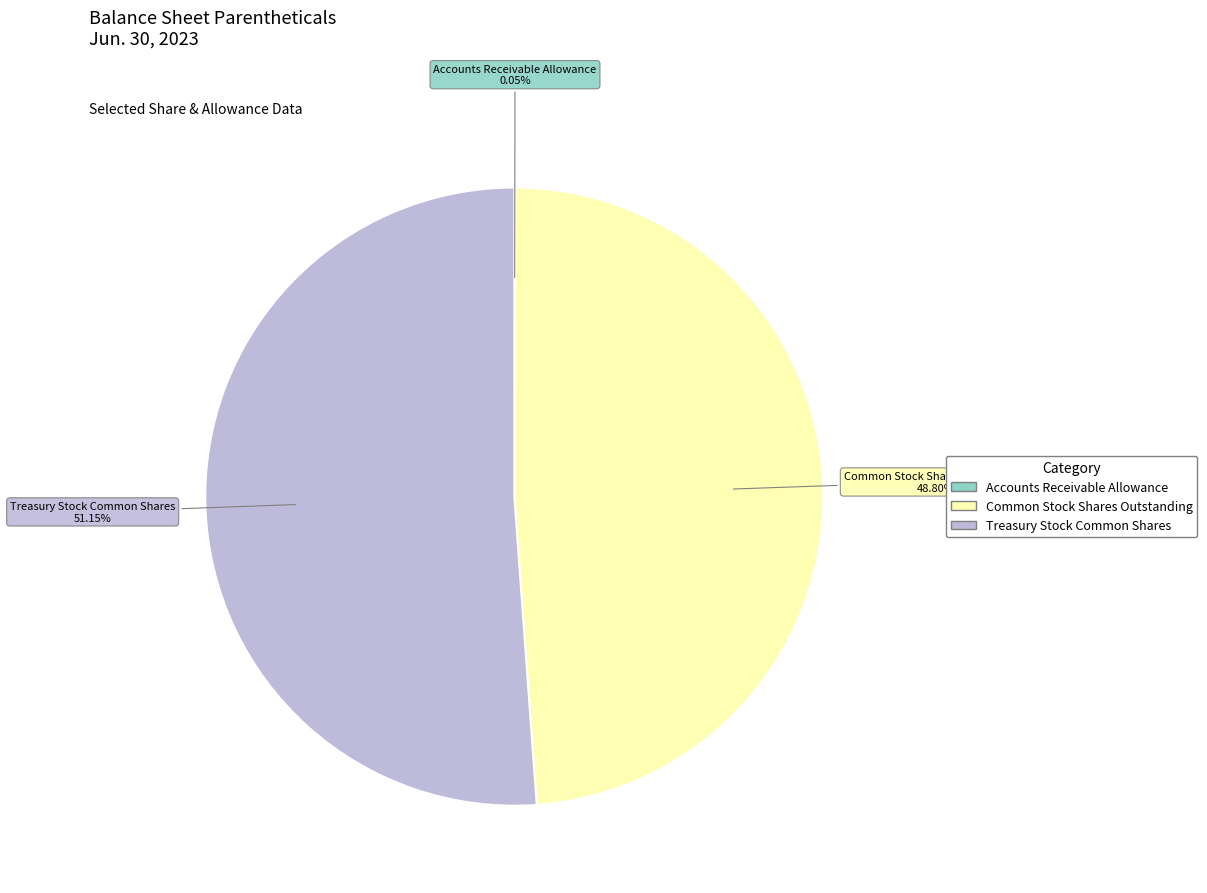

What is the largest slice in the pie chart?

Treasury Stock Common Shares